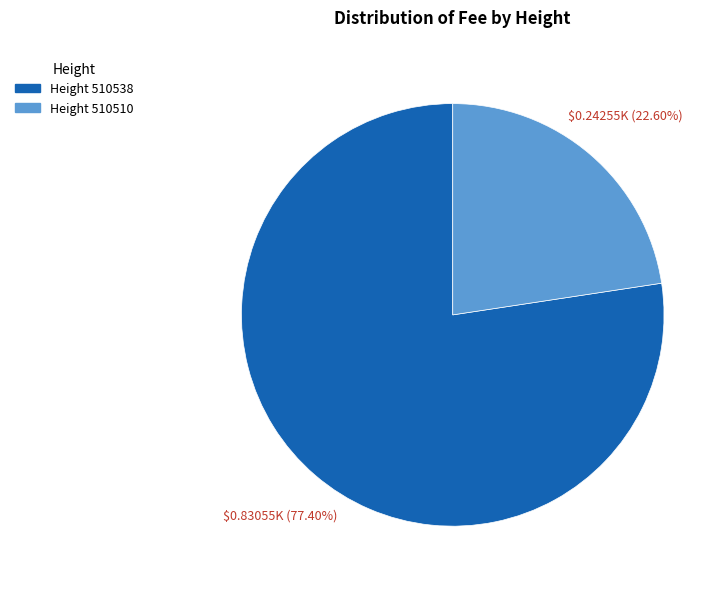

Does any single category account for the majority?

Yes